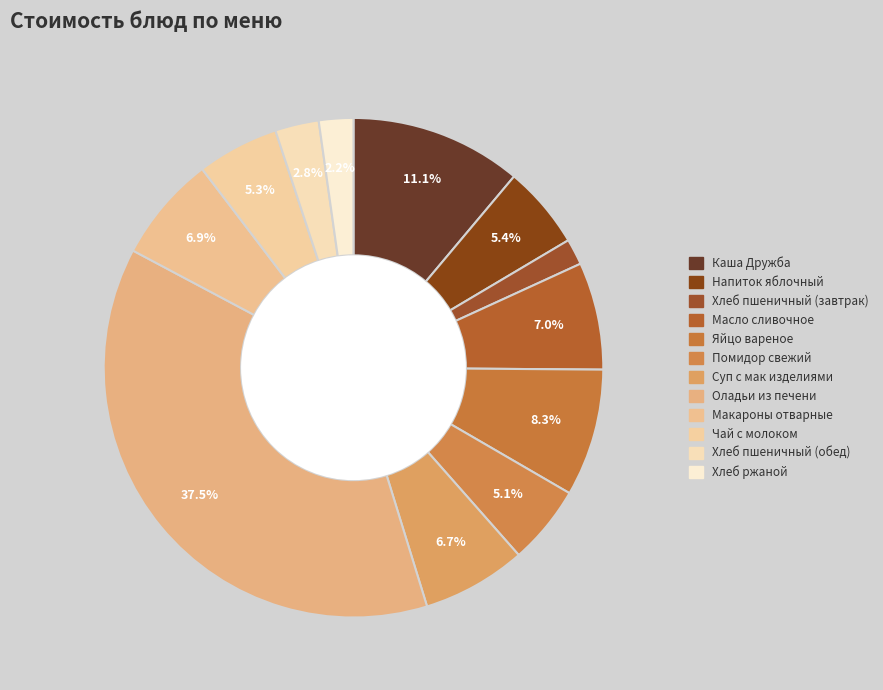

Which has a higher value, Яйцо вареное or Хлеб пшеничный (завтрак)?

Яйцо вареное